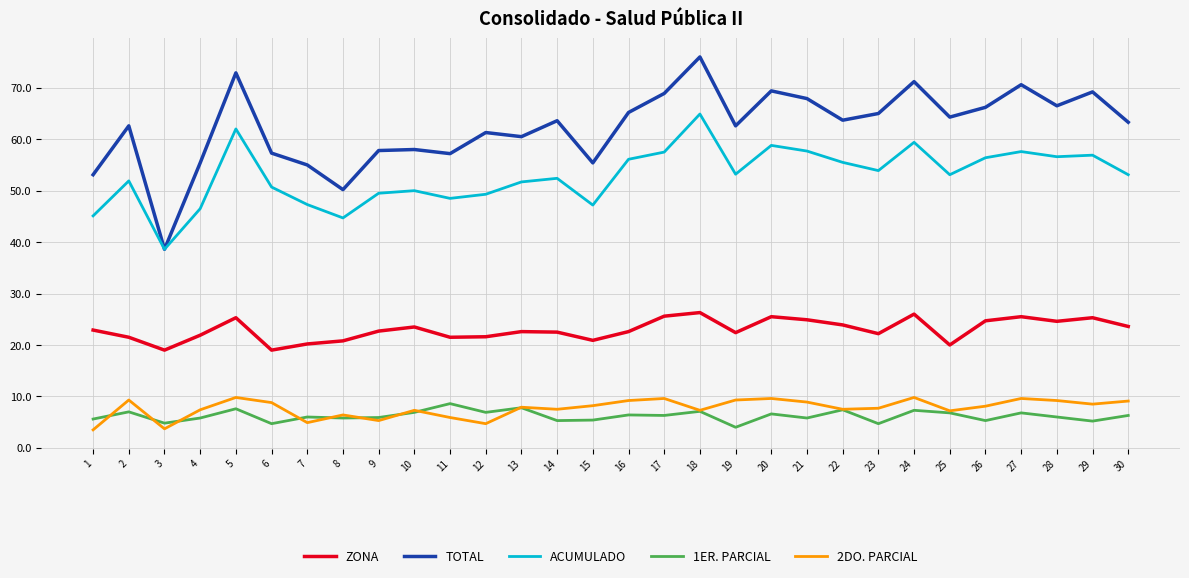

Where is the first local maximum for 1ER. PARCIAL?

2